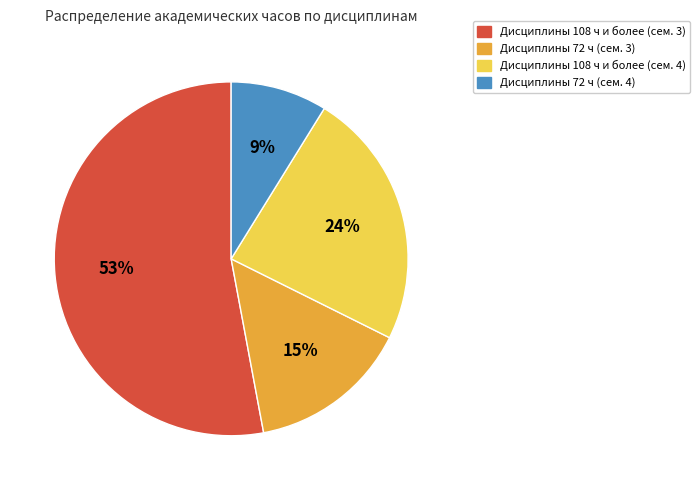

What is the largest slice in the pie chart?

Дисциплины 108 ч и более (сем. 3)